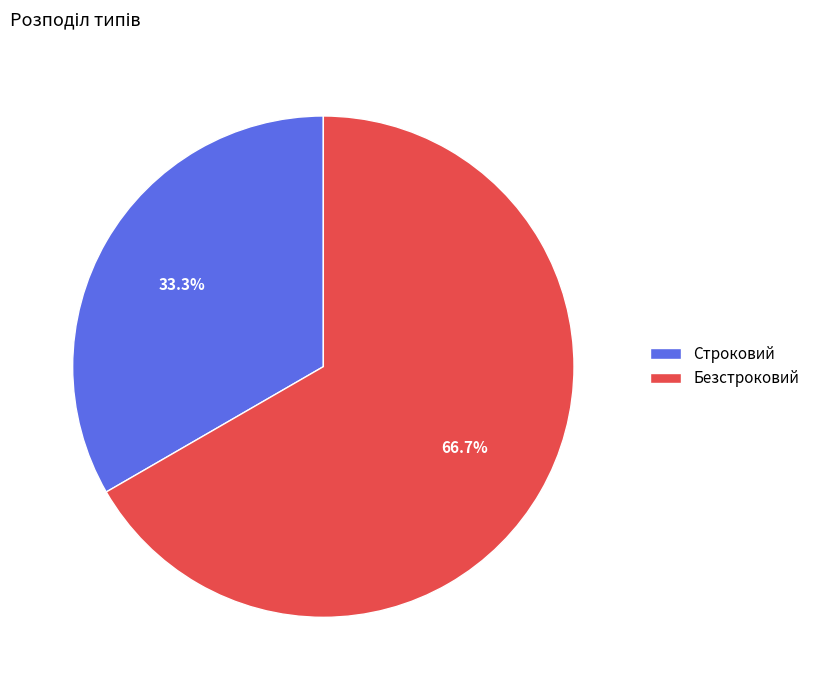

What is the ratio of the value at Строковий to the value at Безстроковий?

0.5